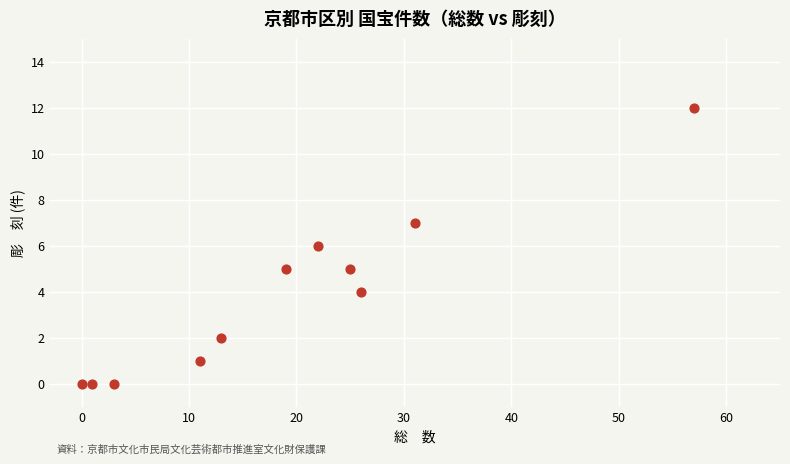

What is the range of X values (max minus min)?

57